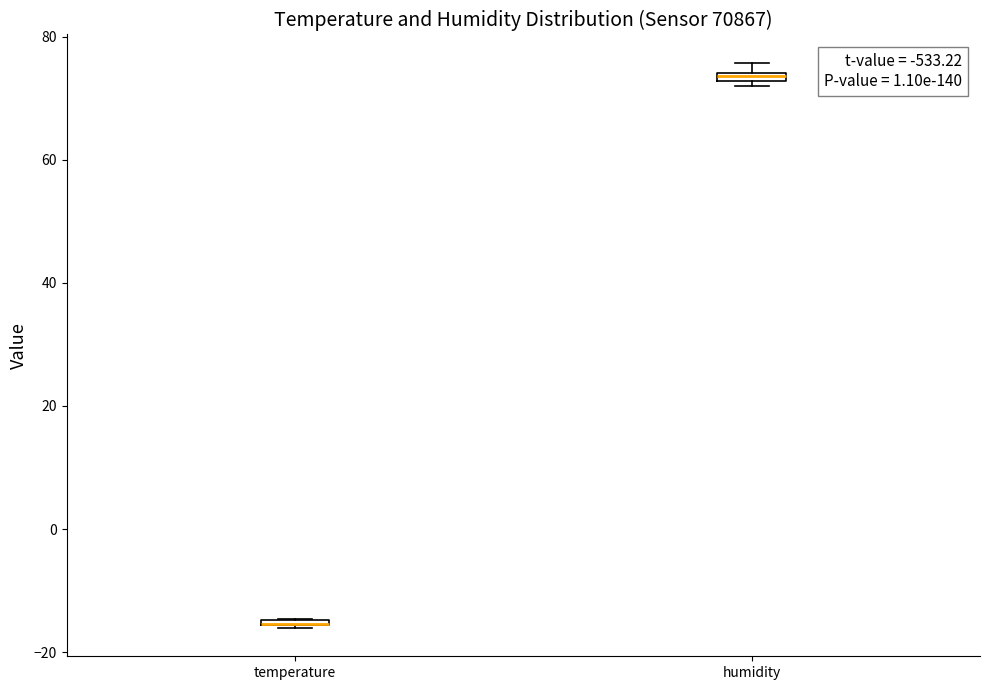

Where is the upper edge of the box for humidity on the y-axis? The values are not printed on the chart, so give them approximately, as read against the axis.

74